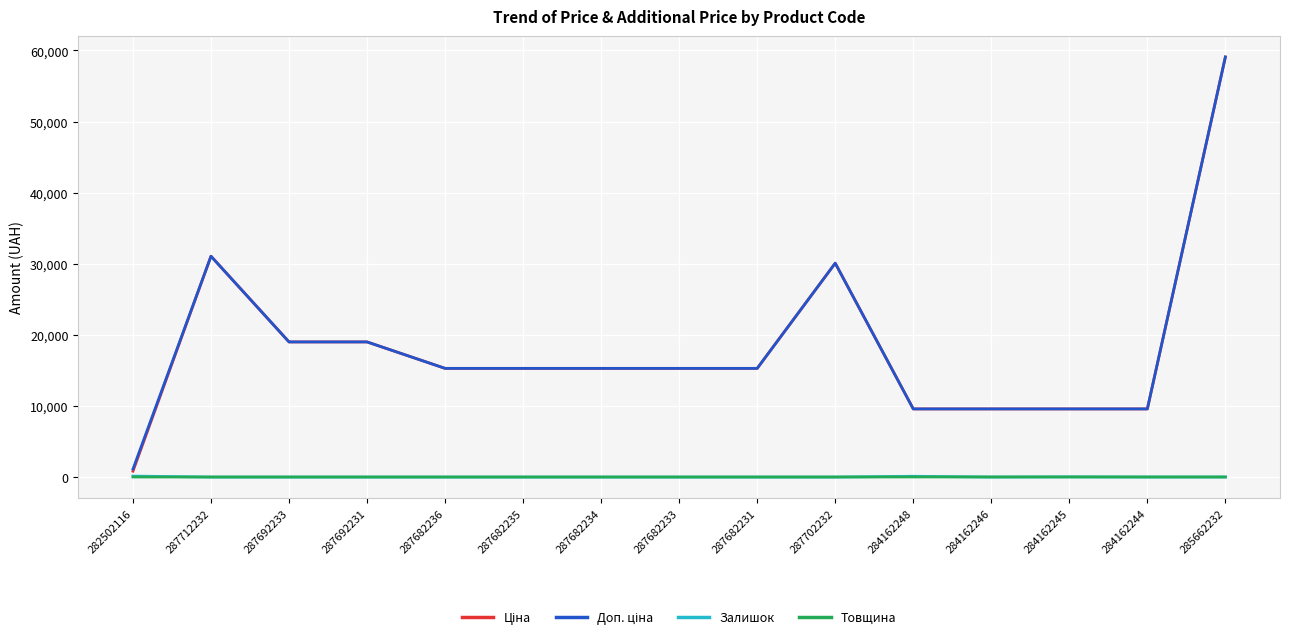

At which category is the sum across all series the highest?

285662232